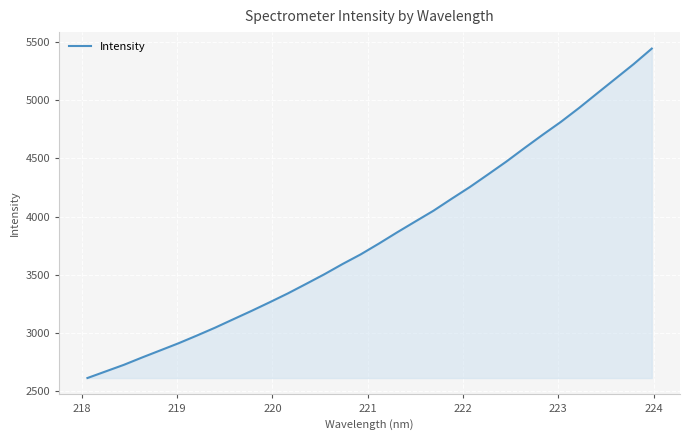

What is the smallest value displayed?

2614.4